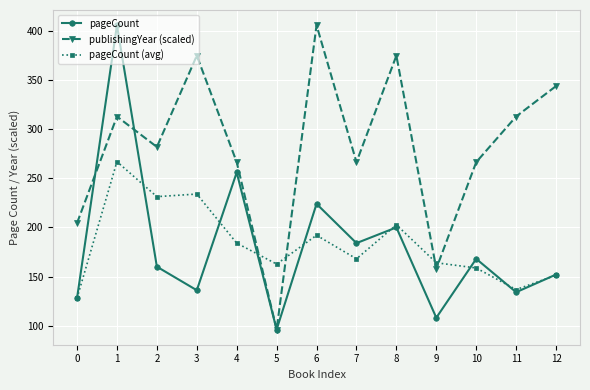

What is the value of the pageCount (avg) point at the 9th from the left?

202.7